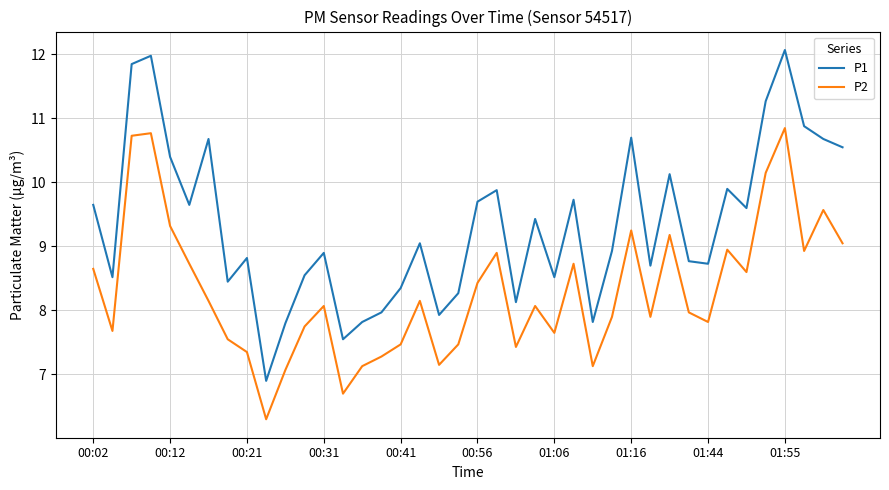

Which series has the largest range (max minus min)?

P1